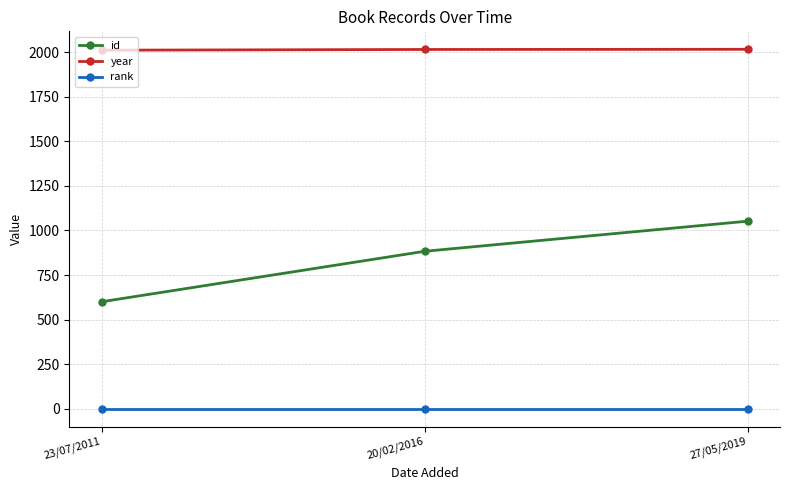

Which series has the largest total across all categories?

year